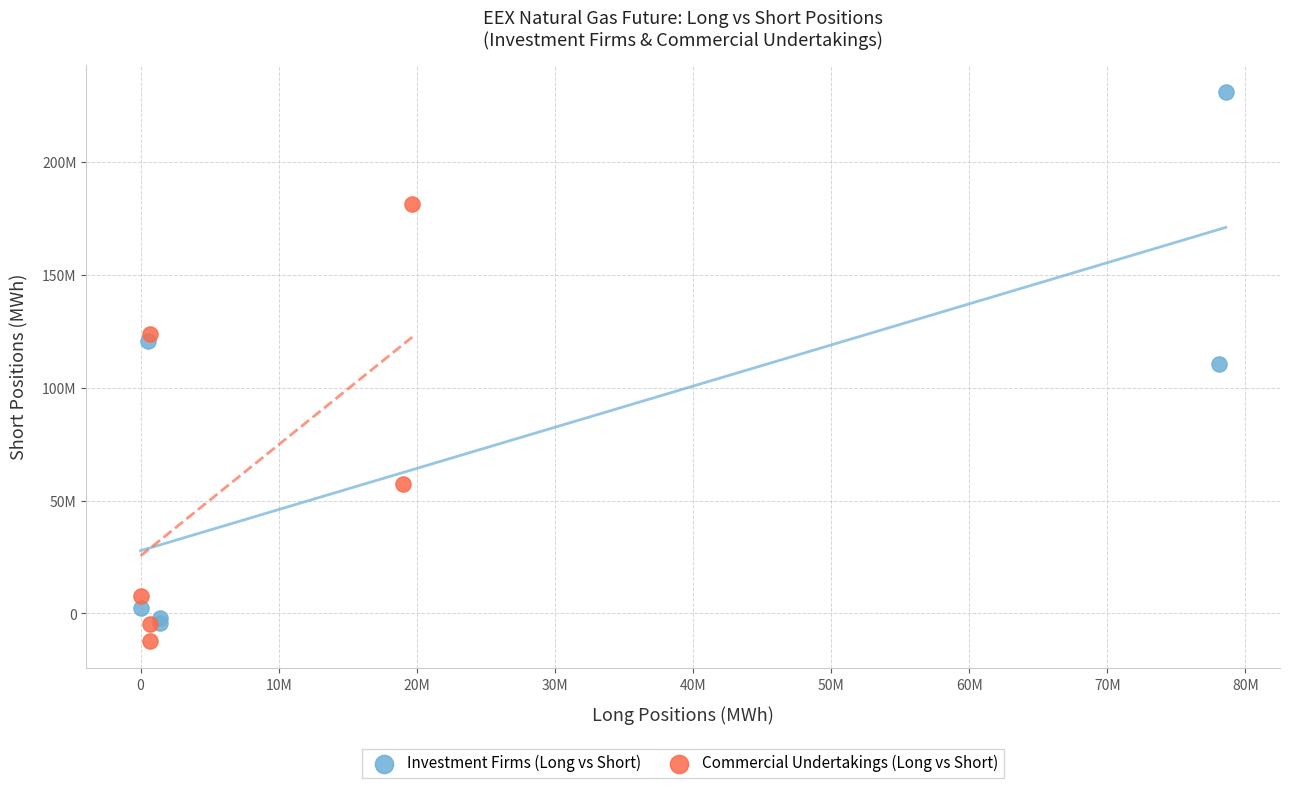

What are all the series names shown in the legend?

Investment Firms (Long vs Short), Commercial Undertakings (Long vs Short)